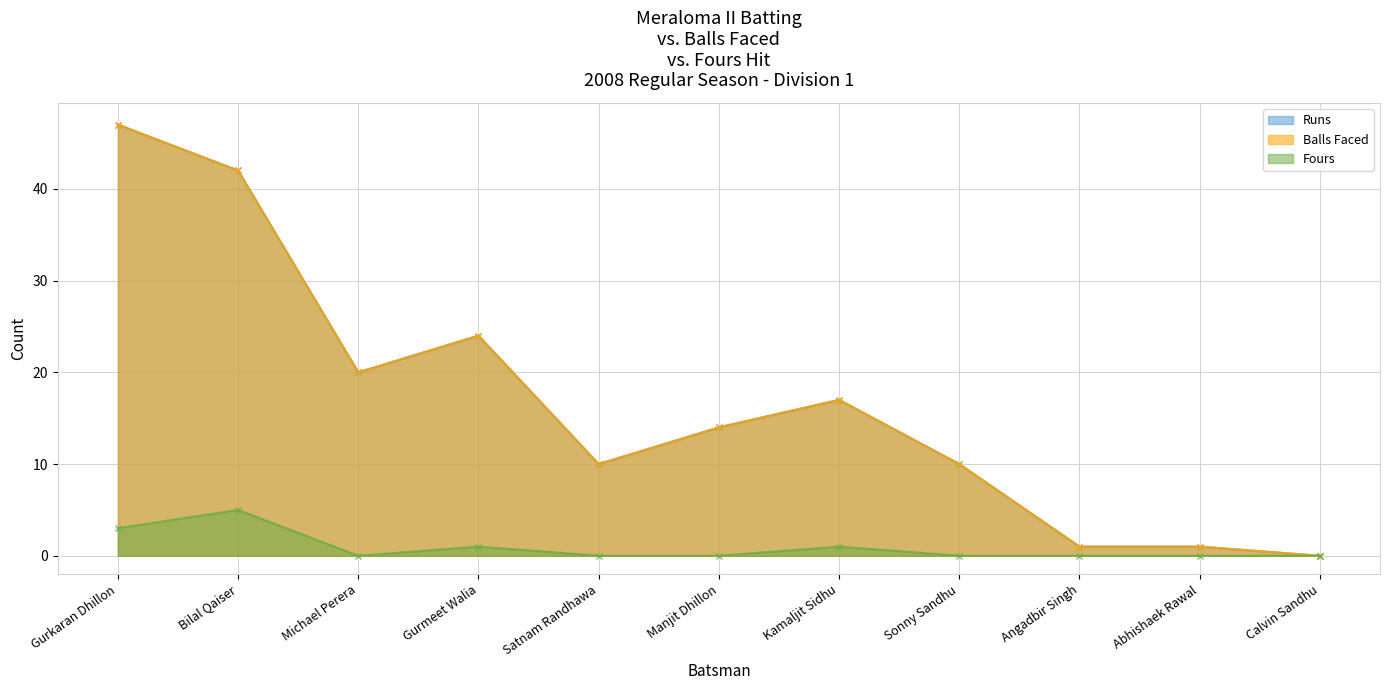

At how many categories does at least one series exceed 44?

1